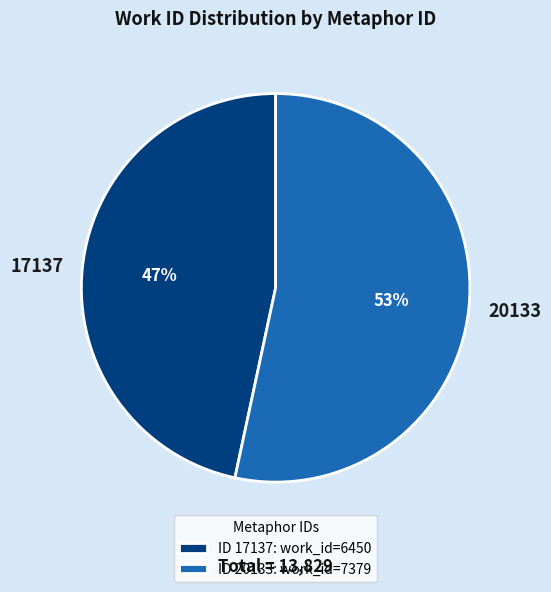

What is the smallest slice in the pie chart?

17137